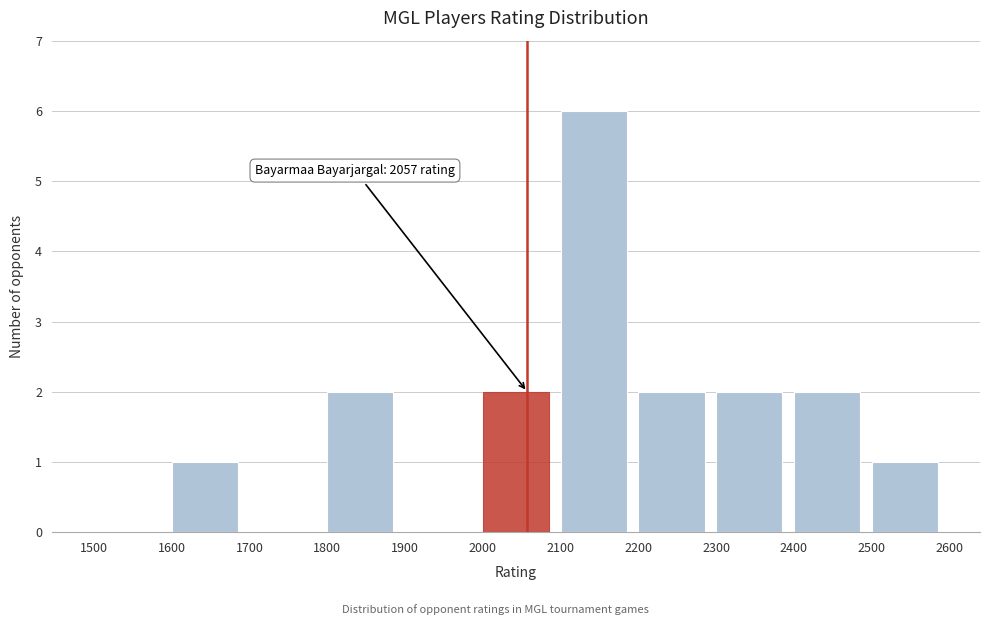

Over which range of the x-axis is the bar tallest?

2100 to 2200